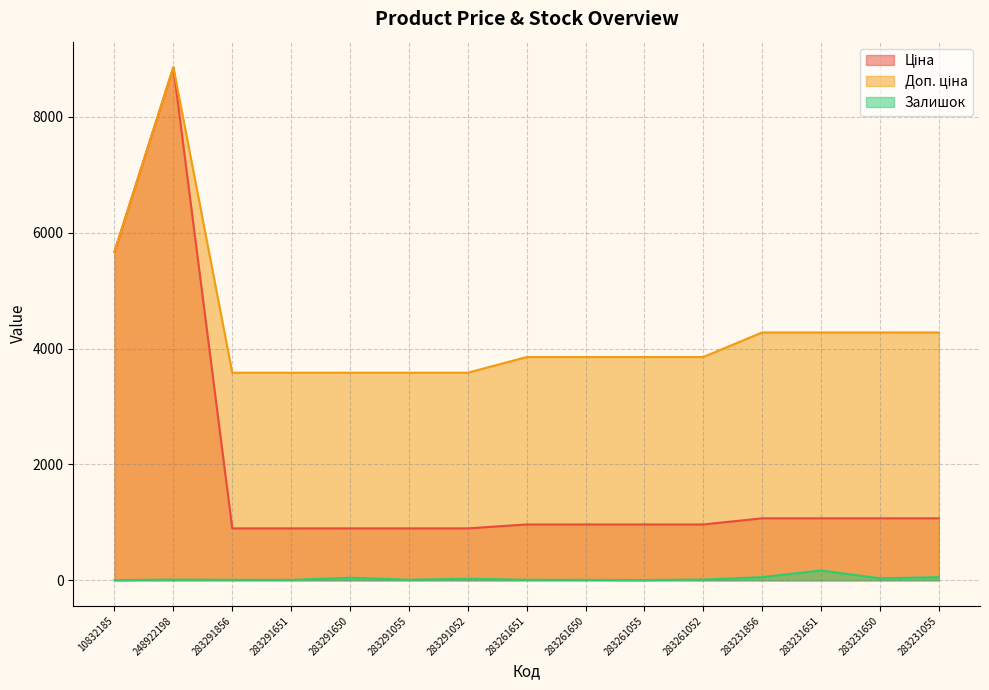

Which series has the largest total across all categories?

Доп. ціна